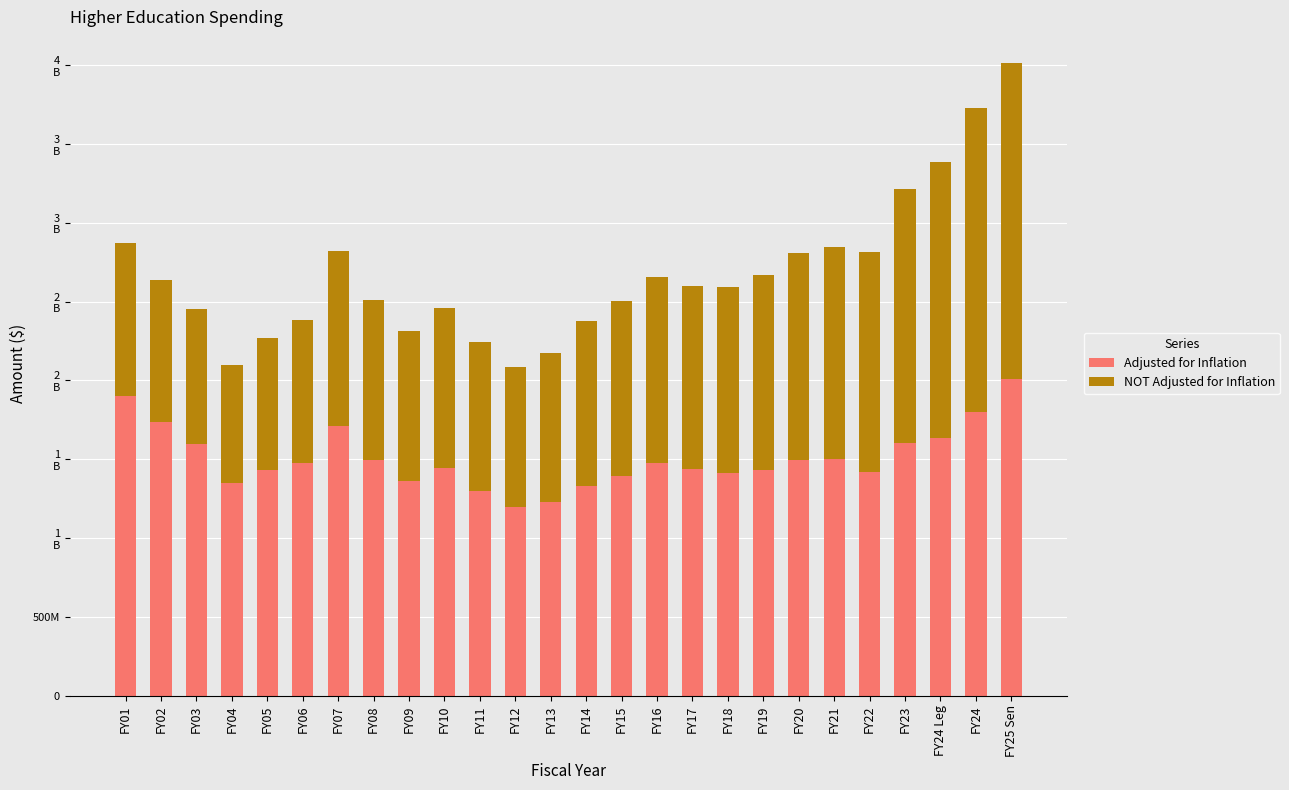

What is the approximate value of NOT Adjusted for Inflation at FY09?

950610942